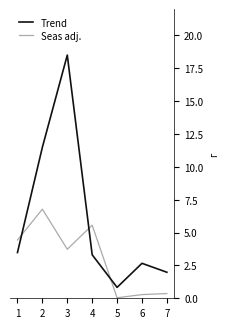

What is the maximum value shown in the chart?

18.5